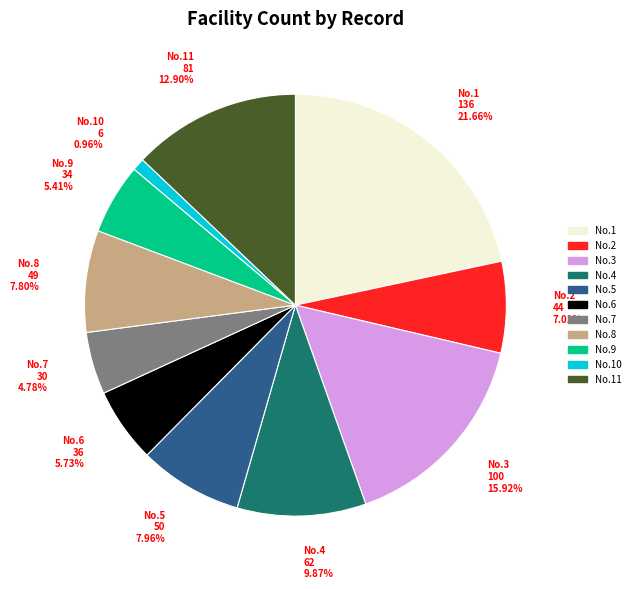

How many slices are in this pie chart?

11